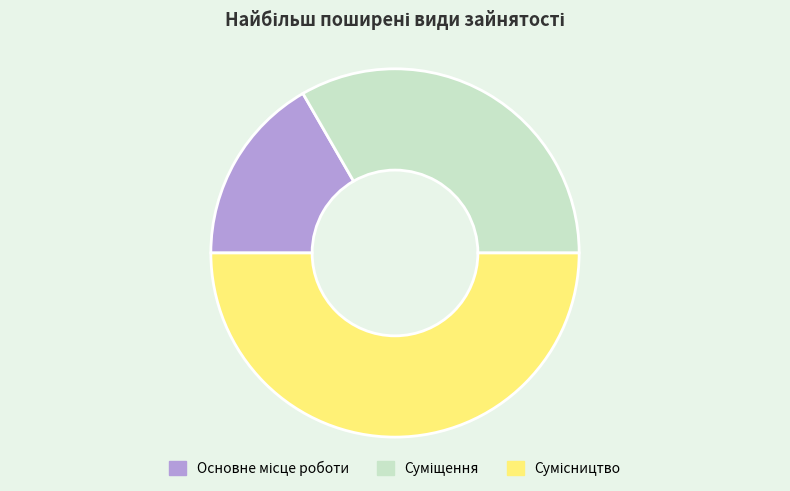

Which slice is the largest?

Сумісництво